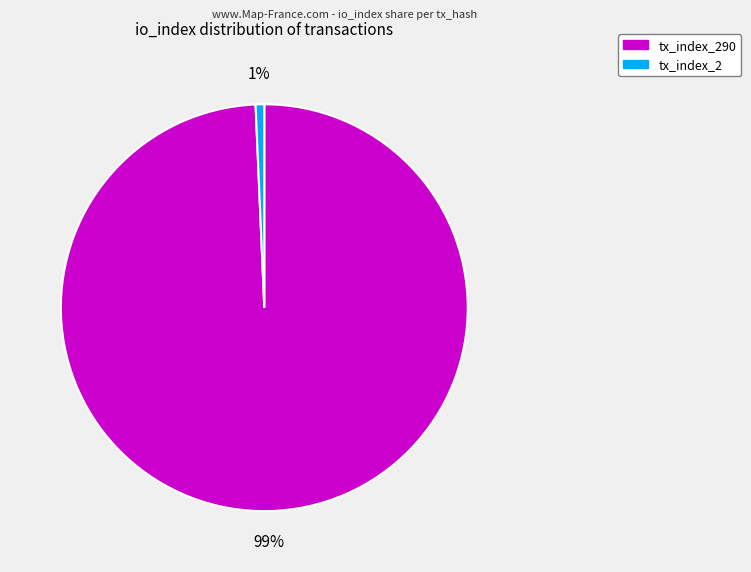

Is it true that tx_index_290 is 99% of the pie?

True